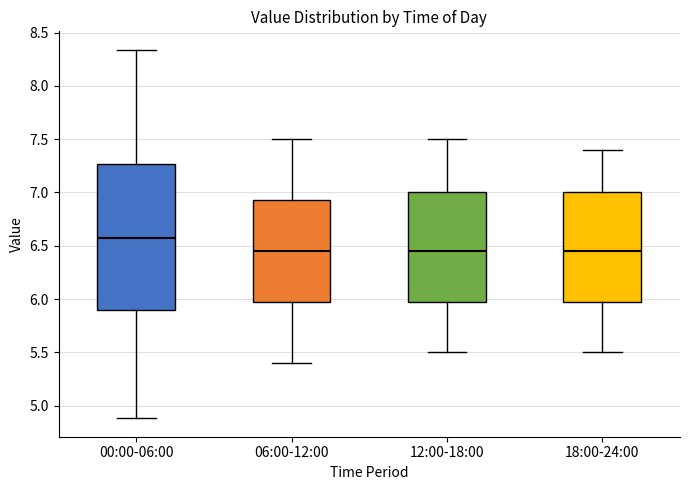

Which box is the tallest, from its lower edge to its upper edge?

00:00-06:00